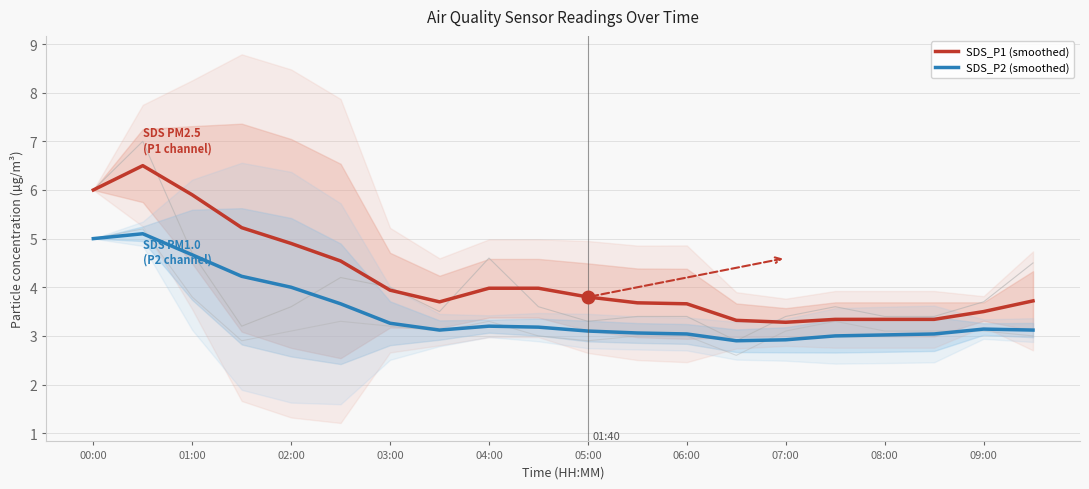

The value of SDS_P1 (smoothed) at 05:00 is 6.8. True or false?

False